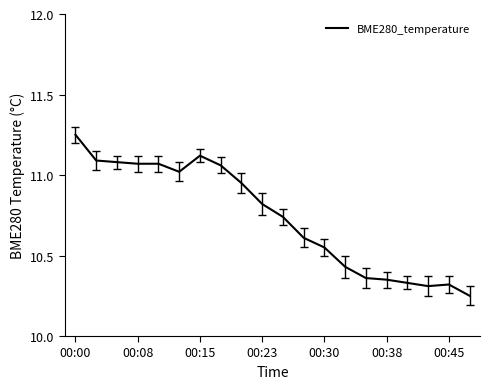

What is the difference between the maximum and minimum values?

1.0